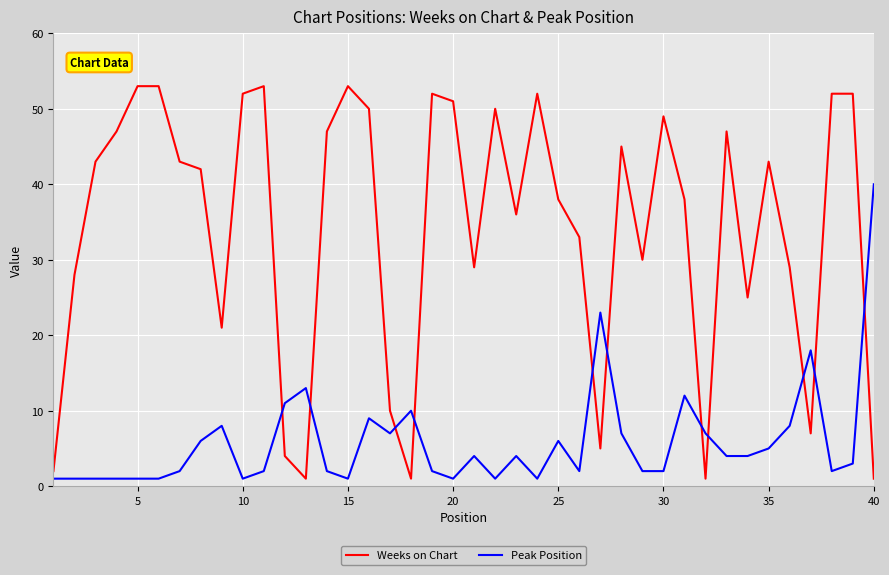

What is the highest value of the Peak Position series?

40